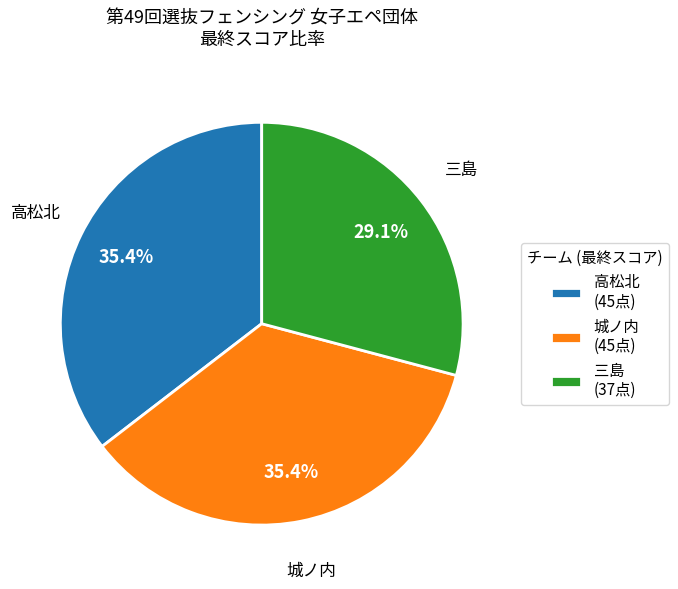

What portion of the pie excludes 三島 (37点)?

70.9%